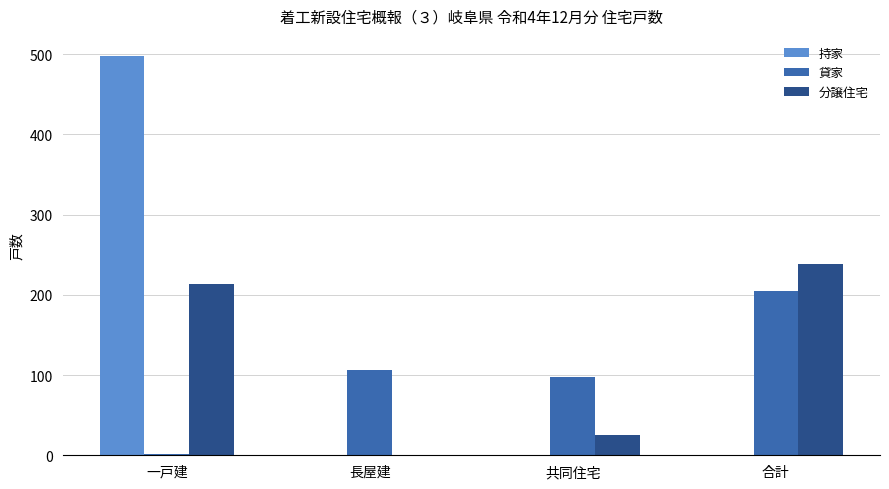

At which category does the chart reach its peak across all series?

一戸建